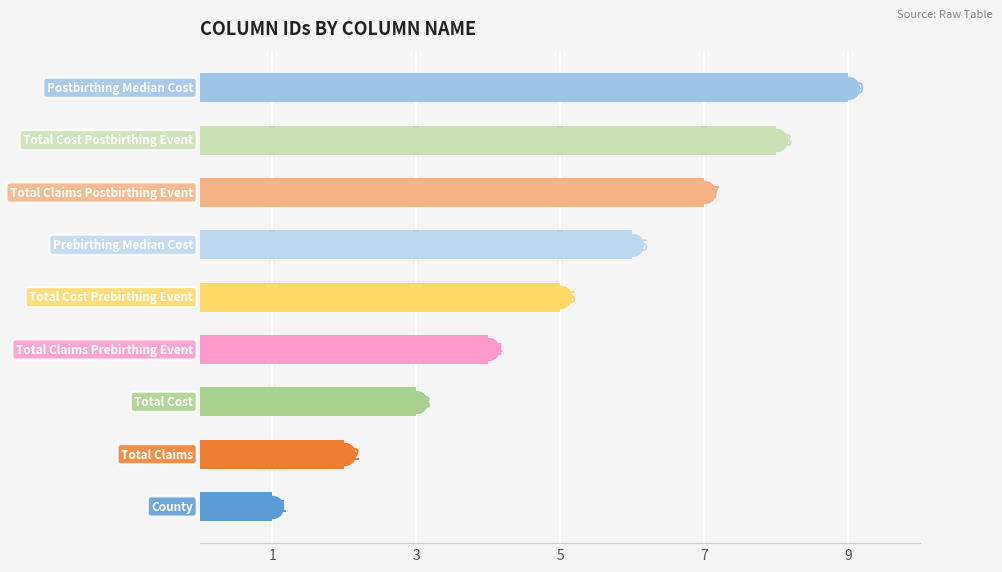

What is the maximum value shown in the chart?

9